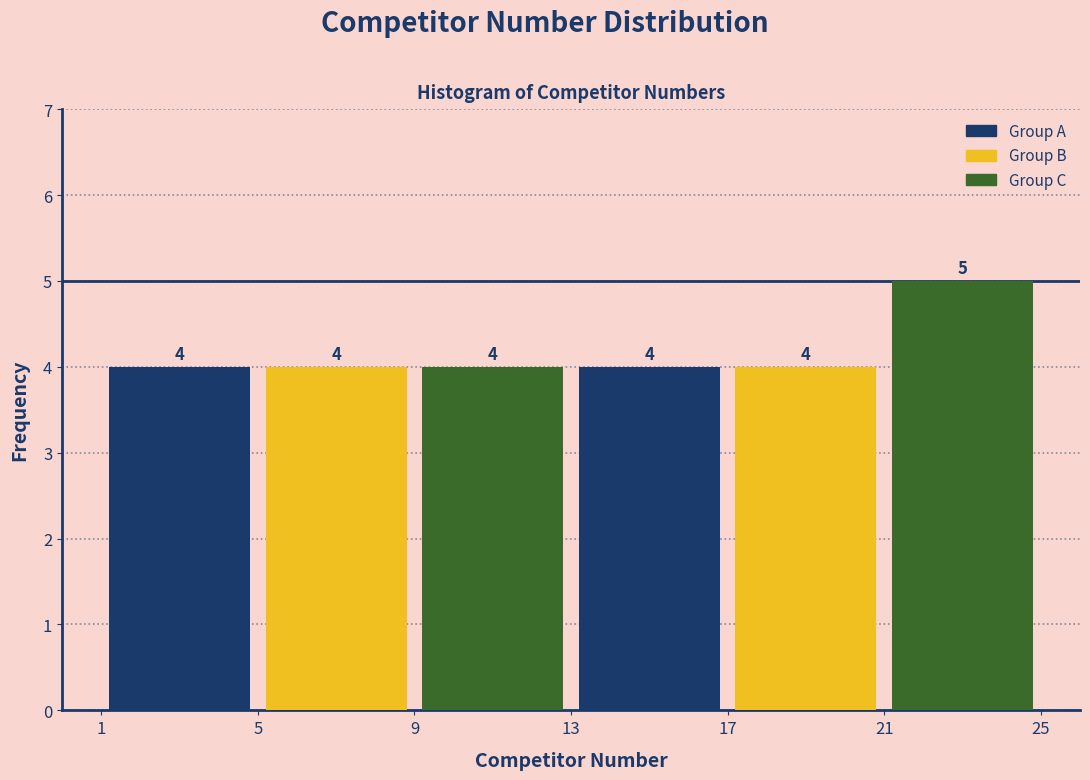

Reading left to right, list every bar in this chart as the range it spans on the x-axis followed by its height.

1 to 5: 4
5 to 9: 4
9 to 13: 4
13 to 17: 4
17 to 21: 4
21 to 25: 5